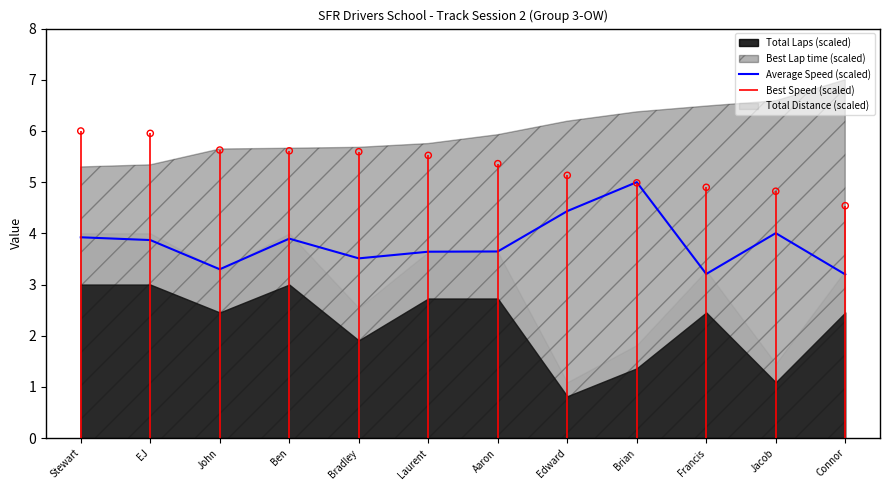

Which has a higher value, Ben or Jacob?

Jacob